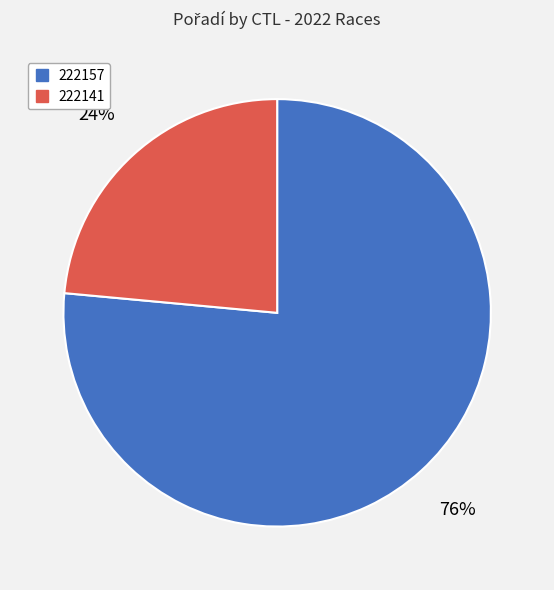

Is it true that 222141 is 11% of the pie?

False